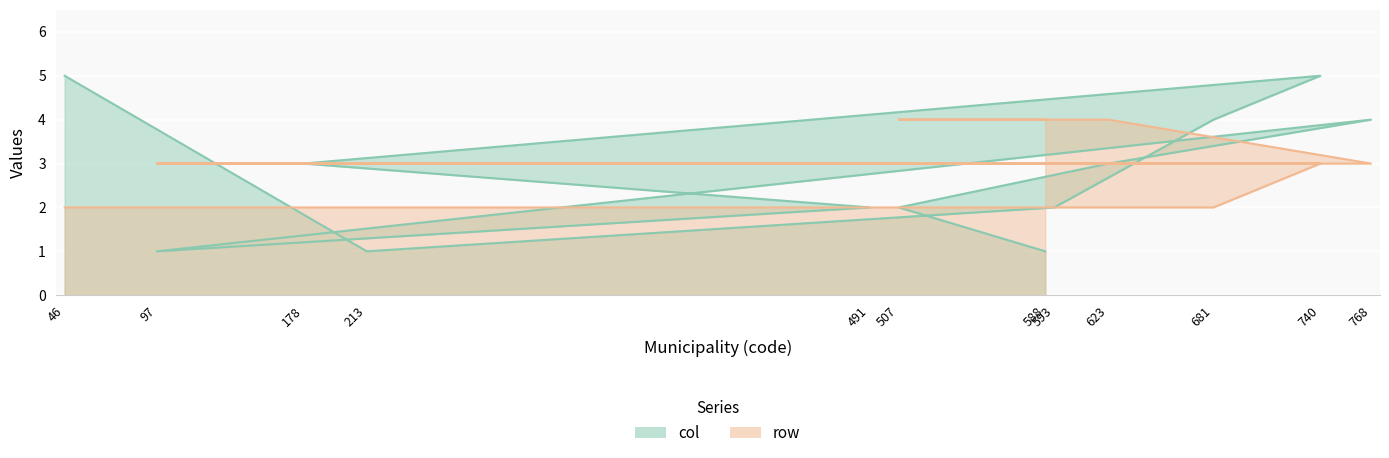

What is the sum of all row values?

35